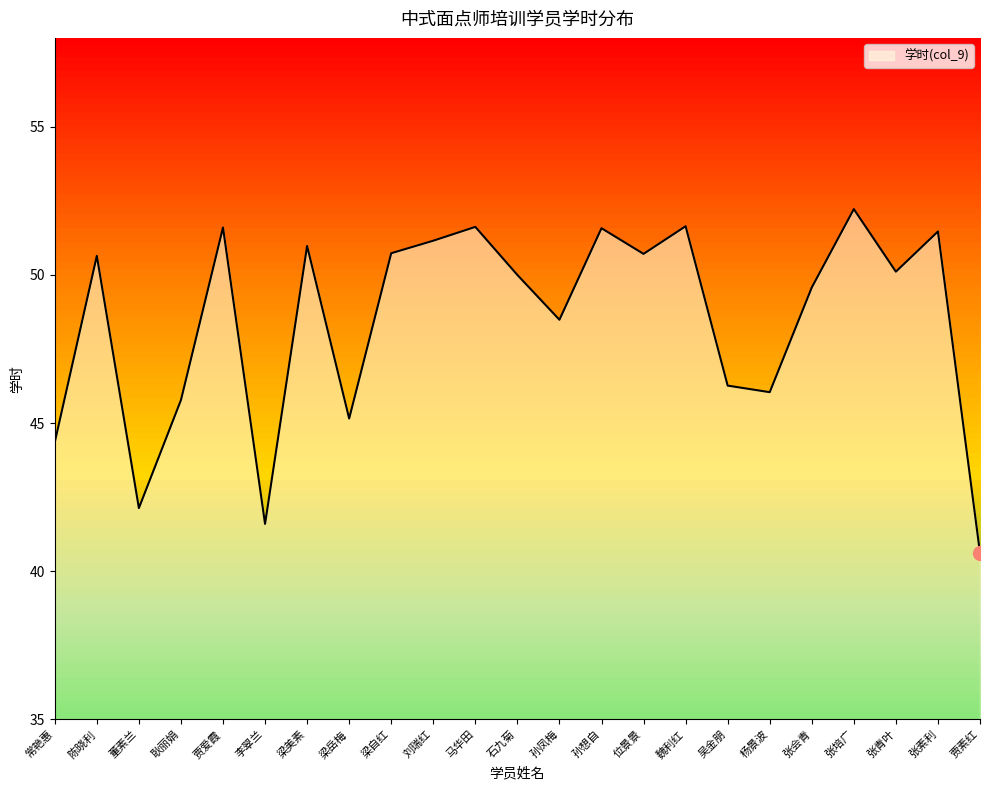

What is the difference between the values at 吴金朋 and 张青叶?

3.8